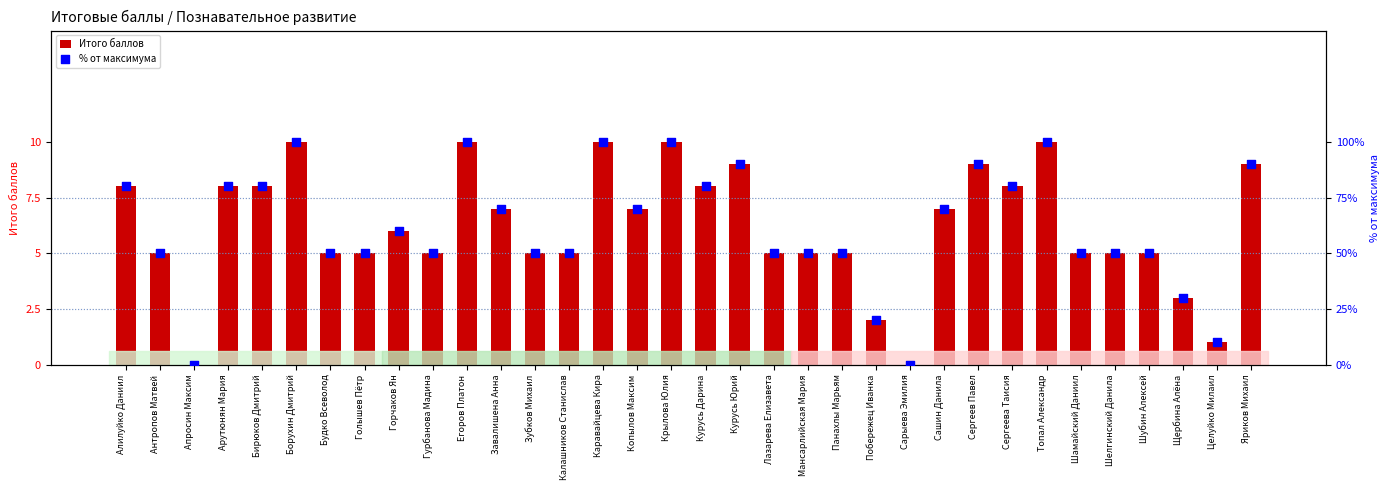

What is the total value across all series at Лазарева Елизавета?

55